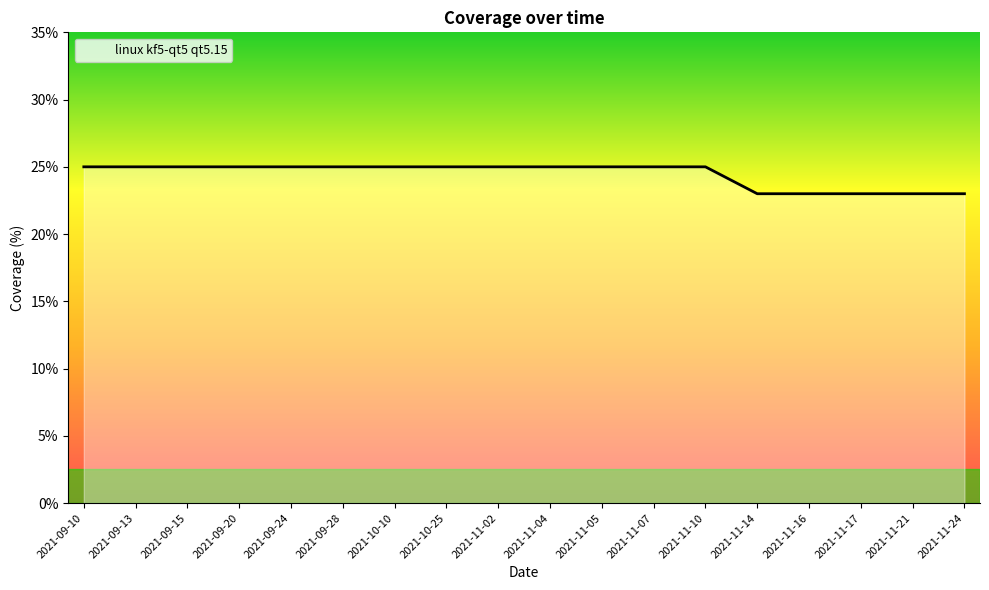

What is the approximate value at 2021-09-20?

25